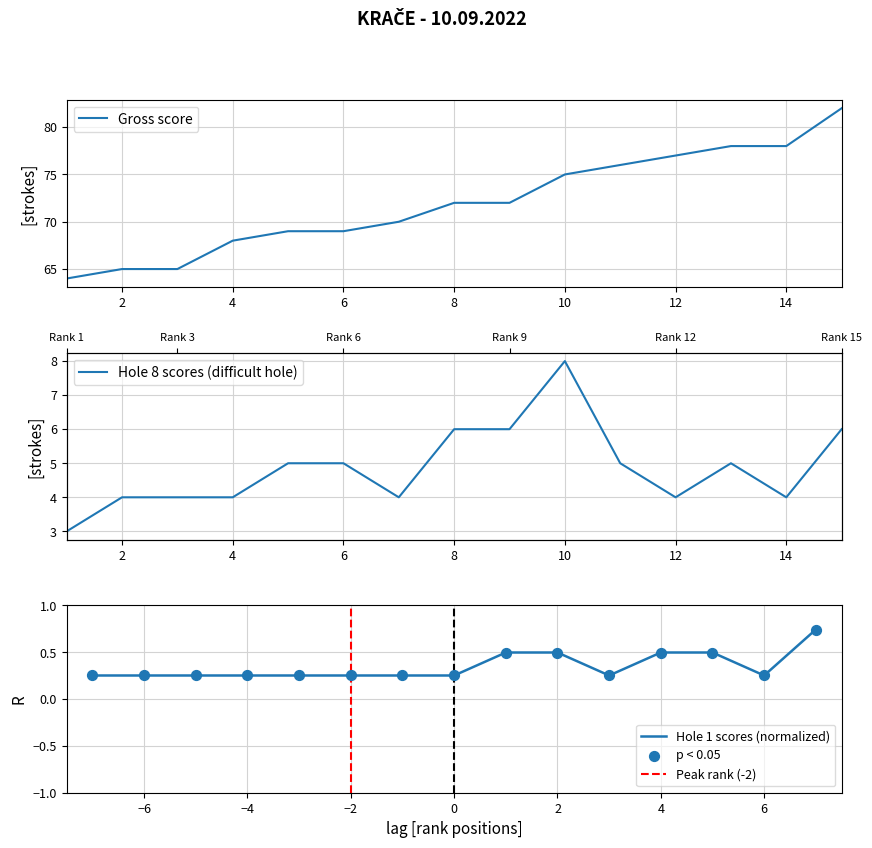

What are all the series names shown in the legend?

Hole 1 scores, Gross score, Hole 8 scores